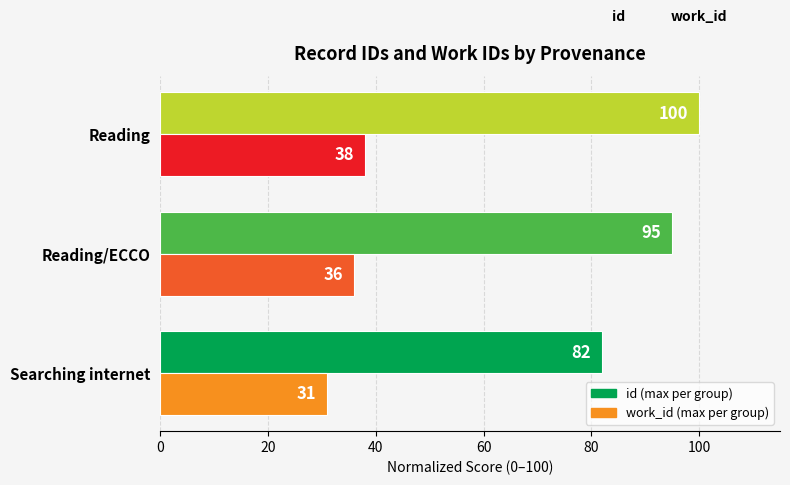

What is the total value across all series at Reading/ECCO?

131